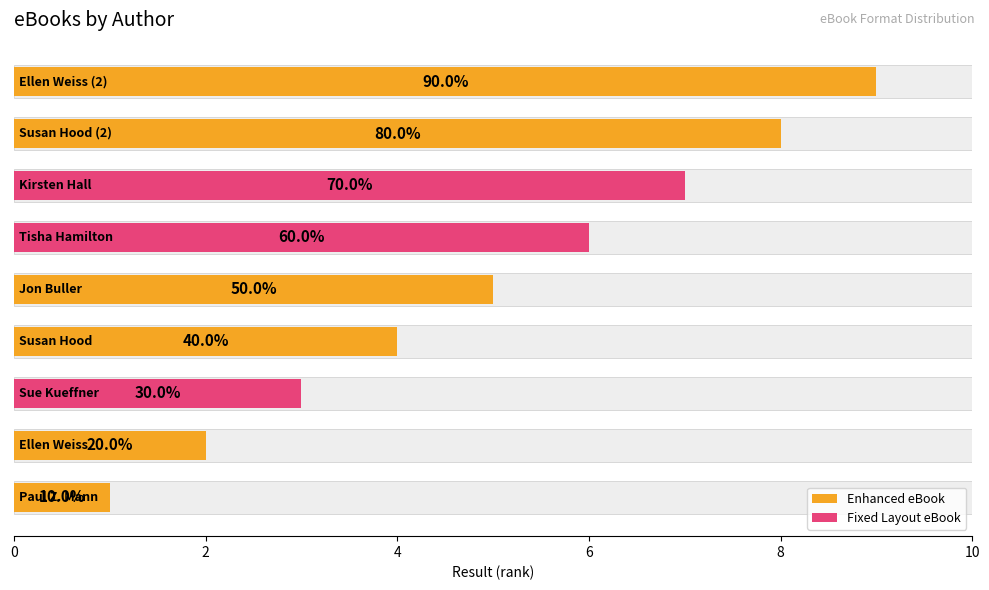

Reading left to right, extract all data points from this chart.

Enhanced eBook: 1	2	0	4	5	0	0	8	9
Fixed Layout eBook: 0	0	3	0	0	6	7	0	0